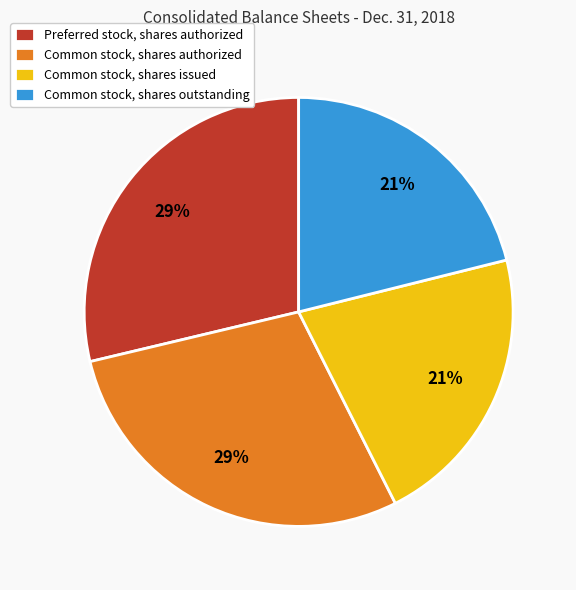

Is the sum of Common stock, shares outstanding and Common stock, shares issued greater than half?

No